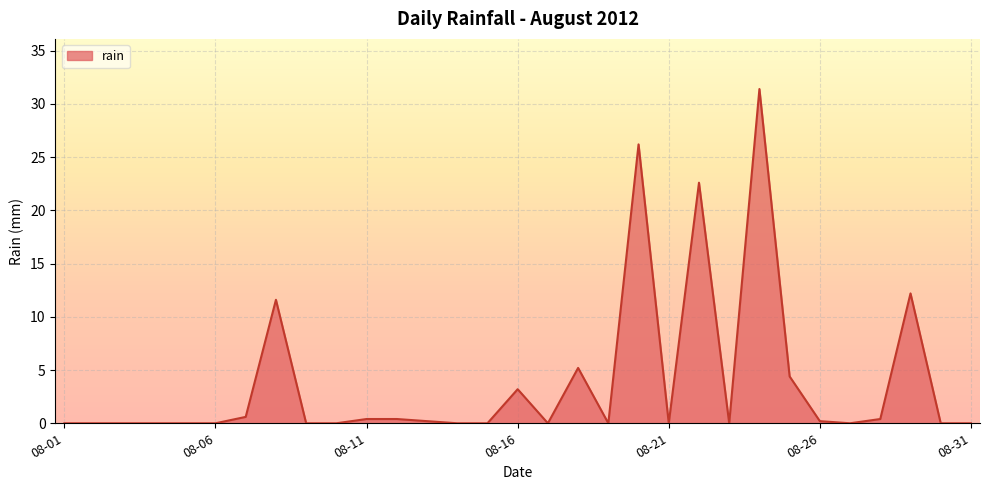

What is the greatest value displayed?

31.4